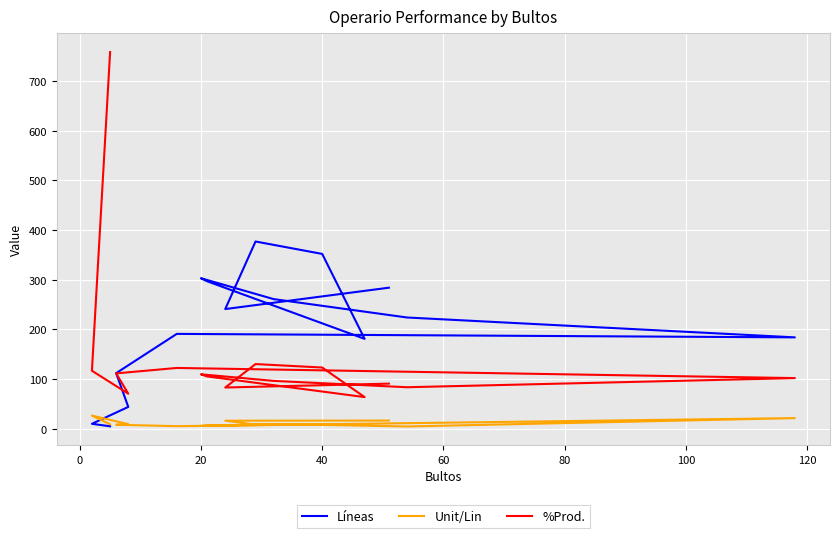

After their last crossing, which series has the higher values: Líneas or Unit/Lin?

Unit/Lin